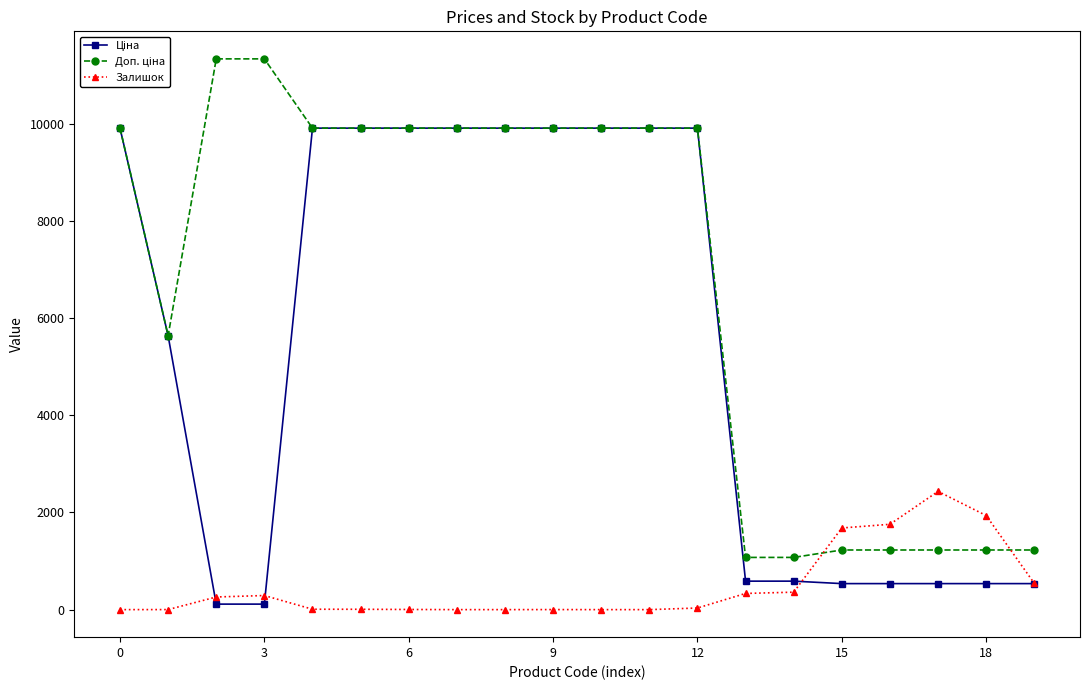

Count the number of data series in this chart.

3